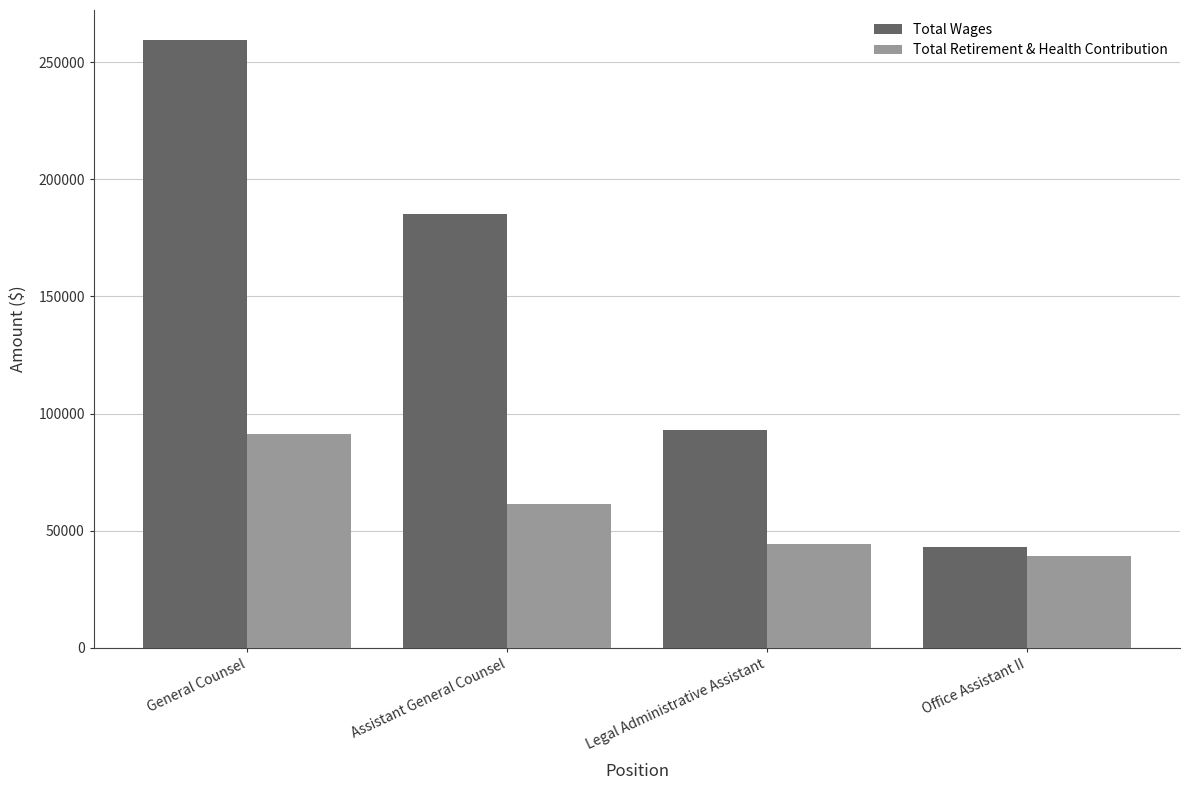

What is the difference between the maximum and minimum values in the Total Wages series?

216032